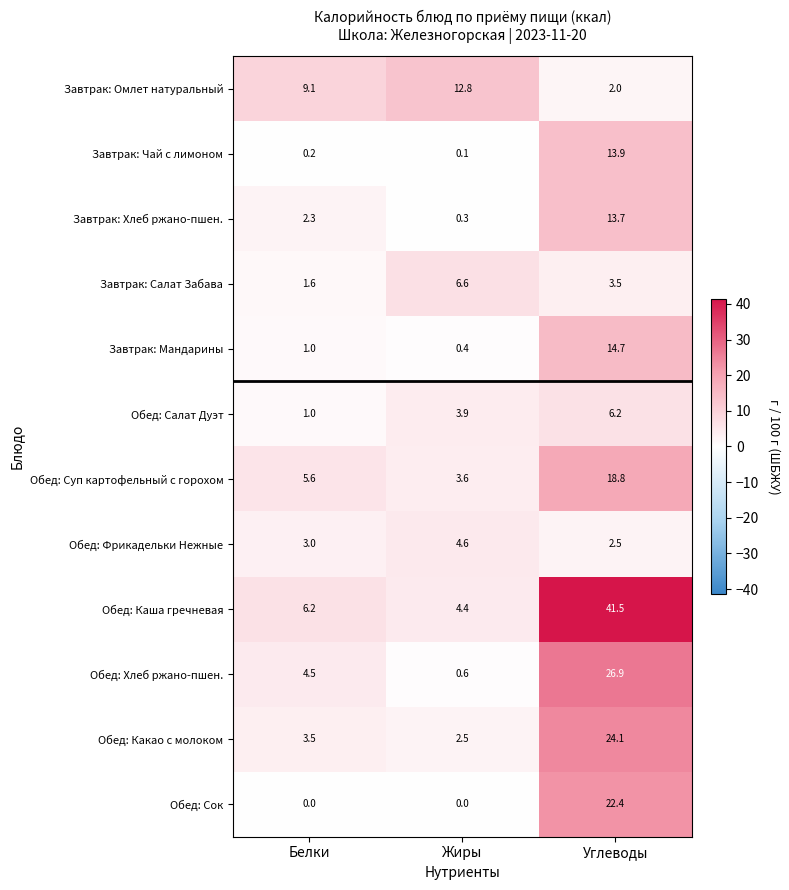

Which series has the widest spread of values?

Обед: Каша гречневая